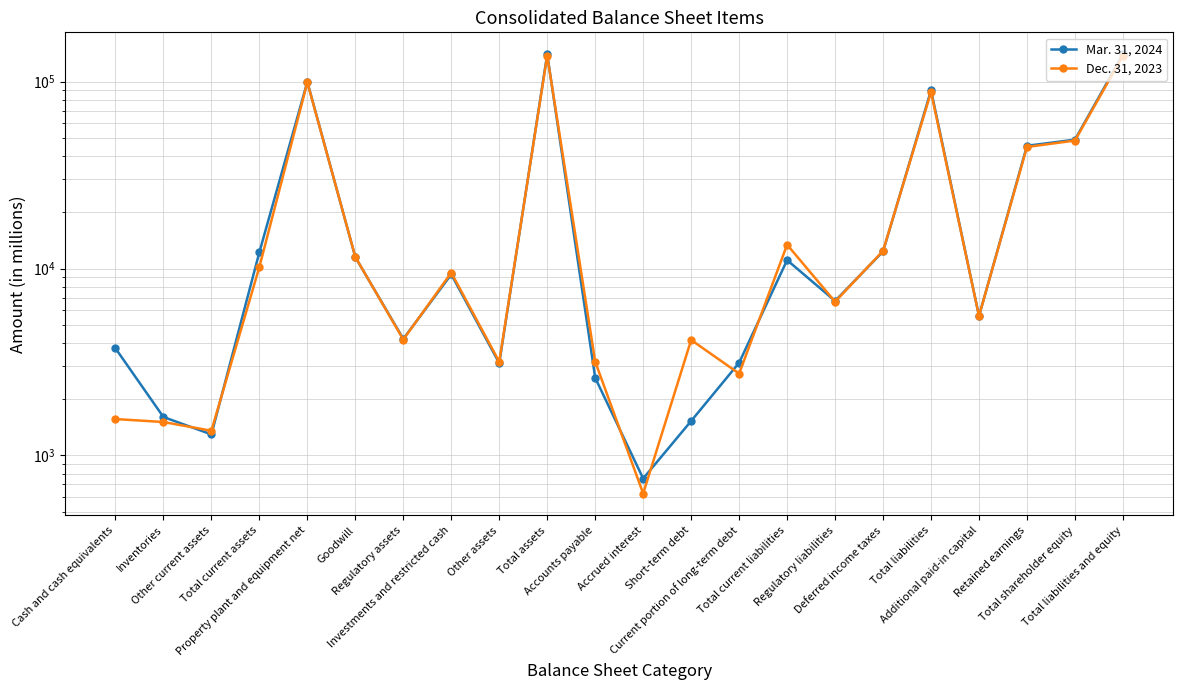

Which series has the widest spread of values?

Mar. 31, 2024